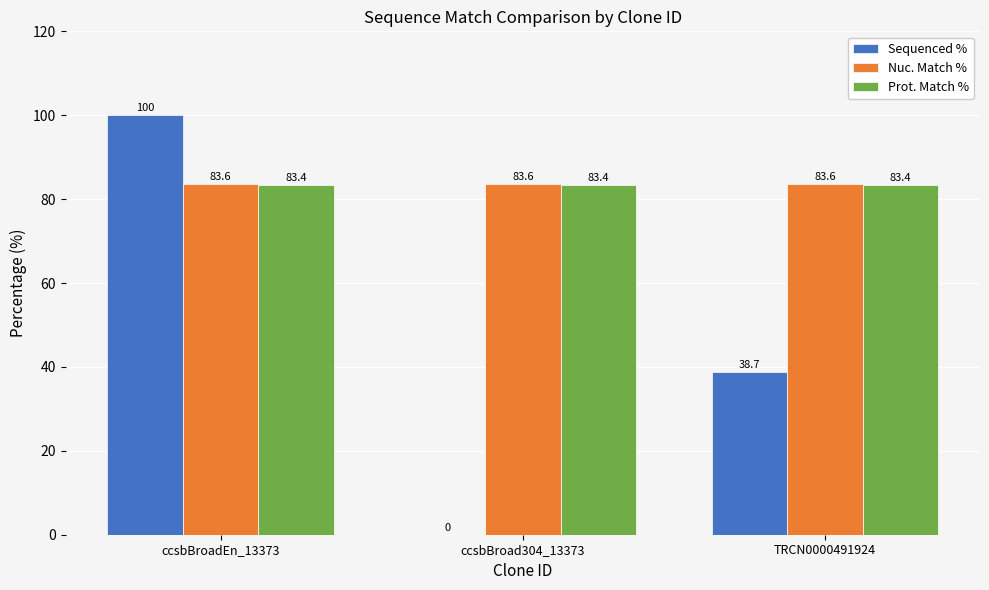

What is the difference between the Sequenced % values at ccsbBroad304_13373 and ccsbBroadEn_13373?

100.0